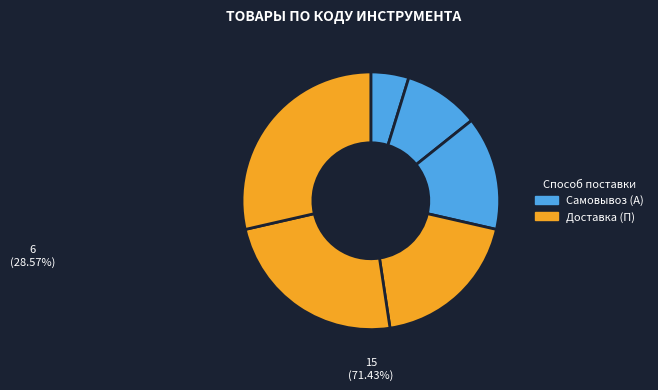

How many segments does this pie chart have?

6